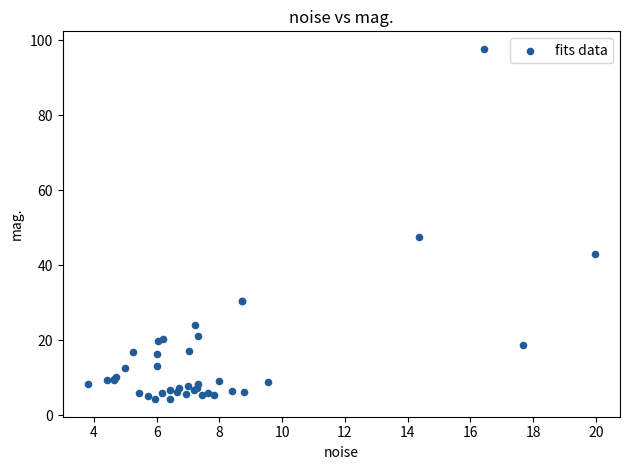

What Y value in the scatter plot is closest to 50?

47.4